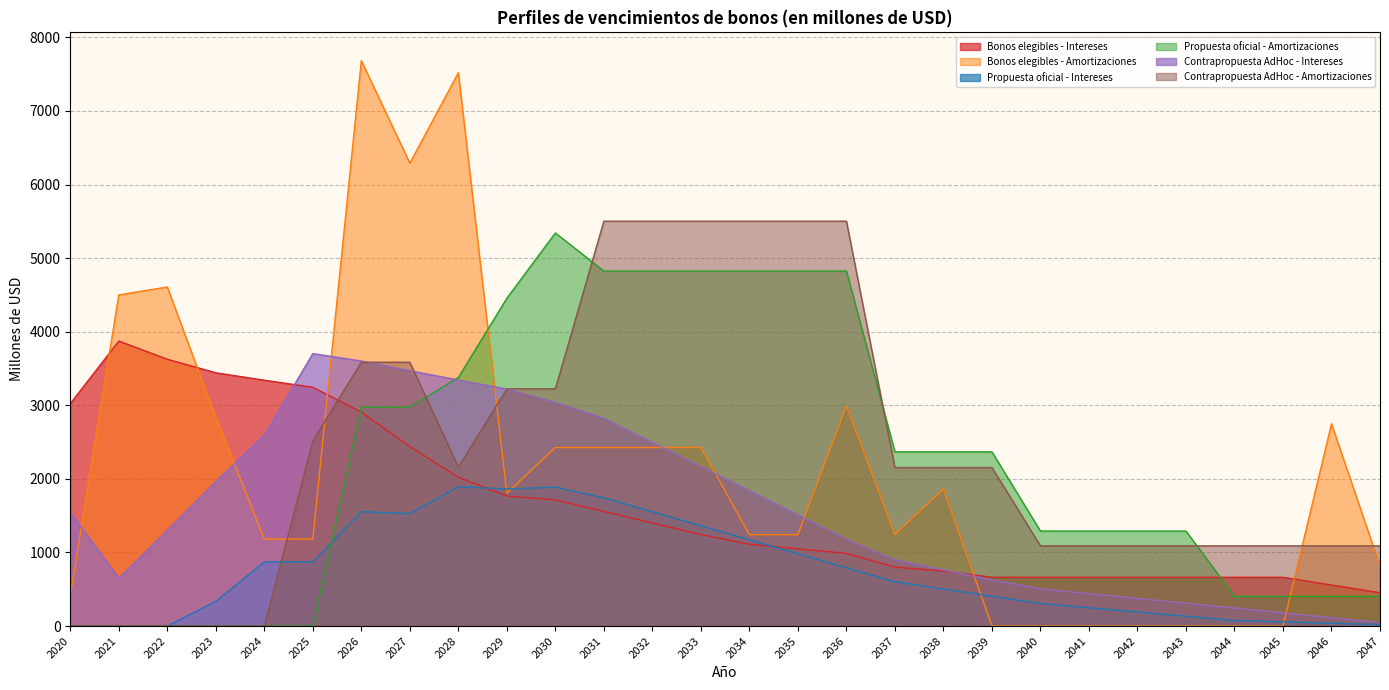

What is the average value of the Propuesta oficial - Amortizaciones series?

2212.5